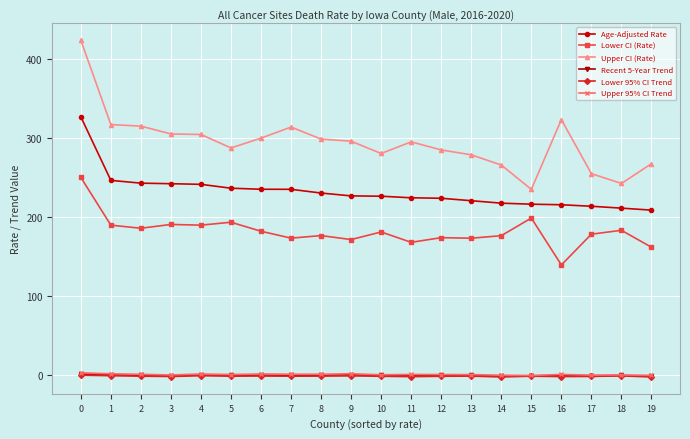

What is the greatest value displayed?

423.2